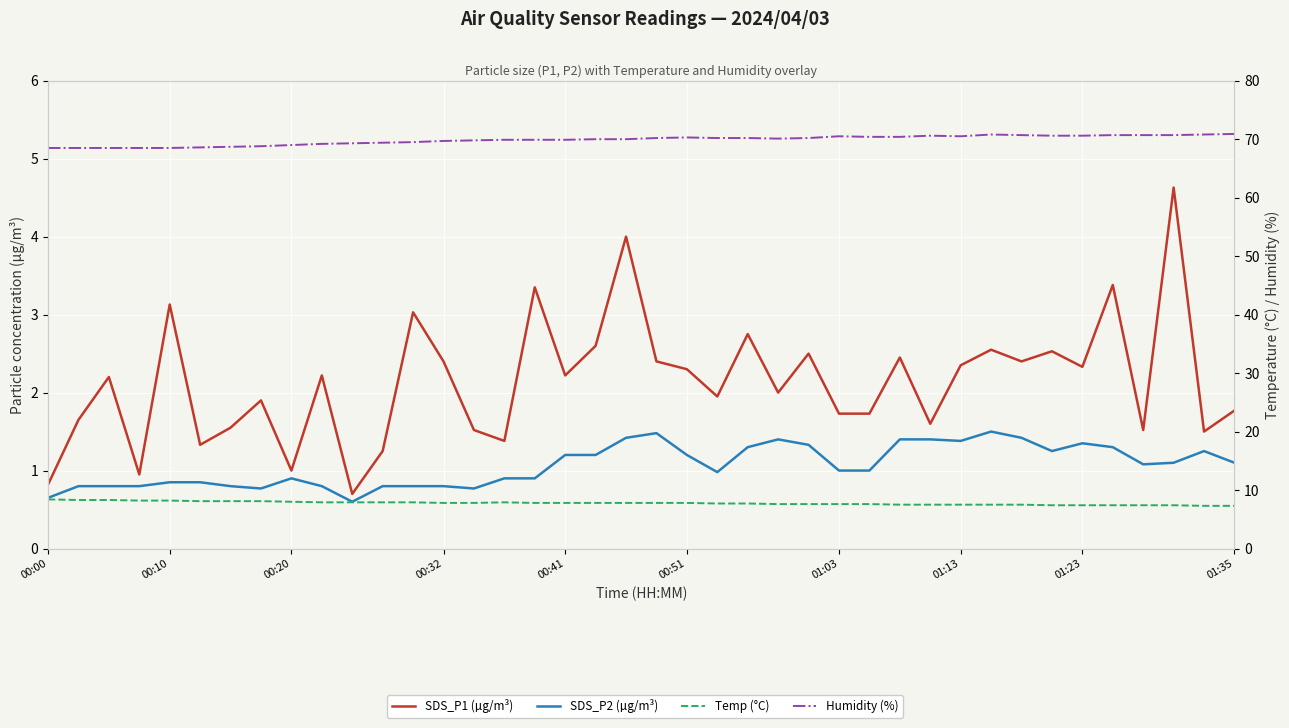

Reading left to right, list all the values displayed in this chart.

SDS_P1 (µg/m³): 0.8	1.6	2.2	0.9	3.1	1.3	1.6	1.9	1.0	2.2	0.7	1.2	3.0	2.4	1.5	1.4	3.4	2.2	2.6	4.0	2.4	2.3	1.9	2.8	2.0	2.5	1.7	1.7	2.5	1.6	2.4	2.5	2.4	2.5	2.3	3.4	1.5	4.6	1.5	1.8
SDS_P2 (µg/m³): 0.7	0.8	0.8	0.8	0.8	0.8	0.8	0.8	0.9	0.8	0.6	0.8	0.8	0.8	0.8	0.9	0.9	1.2	1.2	1.4	1.5	1.2	1.0	1.3	1.4	1.3	1.0	1.0	1.4	1.4	1.4	1.5	1.4	1.2	1.4	1.3	1.1	1.1	1.2	1.1
Temp (°C): 8.4	8.3	8.3	8.2	8.2	8.1	8.1	8.1	8.0	7.9	7.9	7.9	7.9	7.8	7.8	7.9	7.8	7.8	7.8	7.8	7.8	7.8	7.7	7.7	7.6	7.6	7.6	7.6	7.5	7.5	7.5	7.5	7.5	7.4	7.4	7.4	7.4	7.4	7.3	7.3
Humidity (%): 68.5	68.5	68.5	68.5	68.5	68.6	68.7	68.8	69.0	69.2	69.3	69.4	69.5	69.7	69.8	69.9	69.9	69.9	70.0	70.0	70.2	70.3	70.2	70.2	70.1	70.2	70.5	70.4	70.4	70.6	70.5	70.8	70.7	70.6	70.6	70.7	70.7	70.7	70.8	70.9